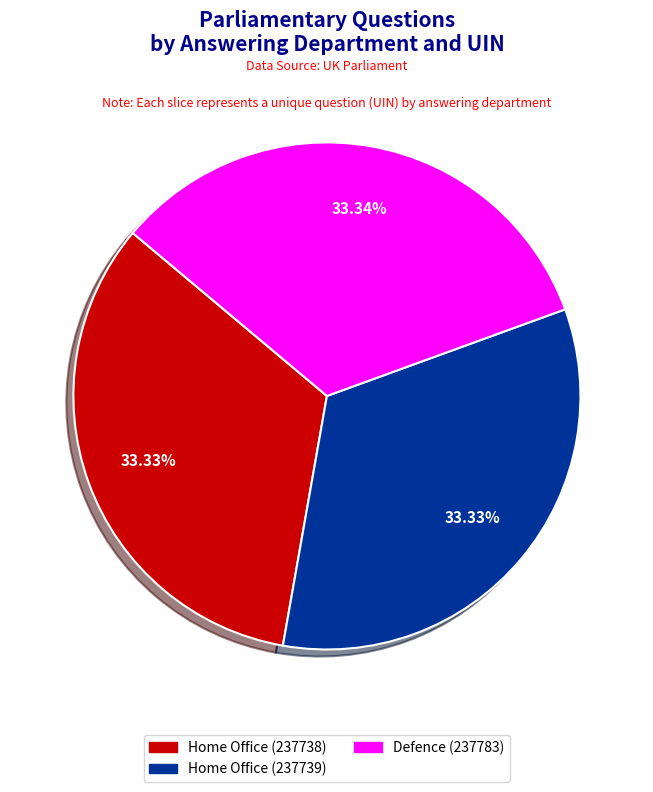

Is the sum of Home Office (237738) and Defence (237783) greater than half?

Yes